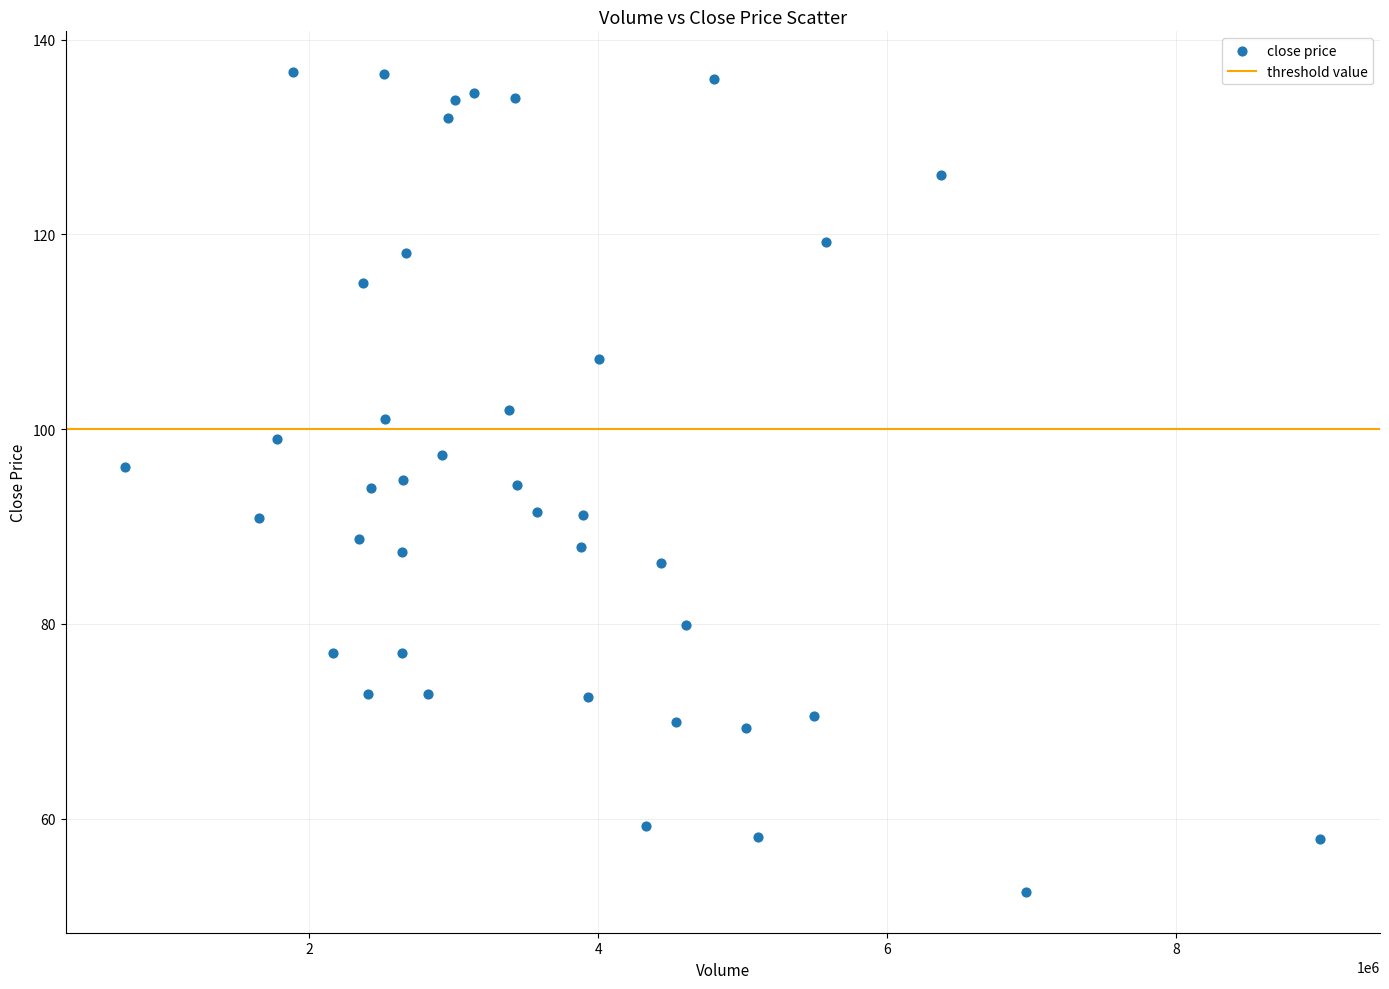

What is the range of Y values (max minus min)?

84.2